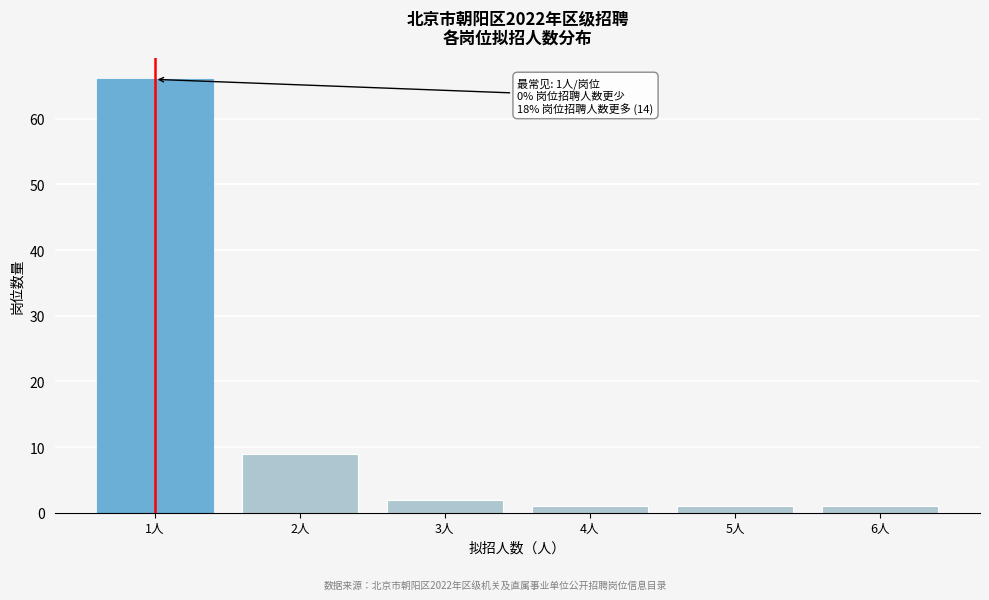

Which range on the x-axis has the tallest bar?

0.5 to 1.5